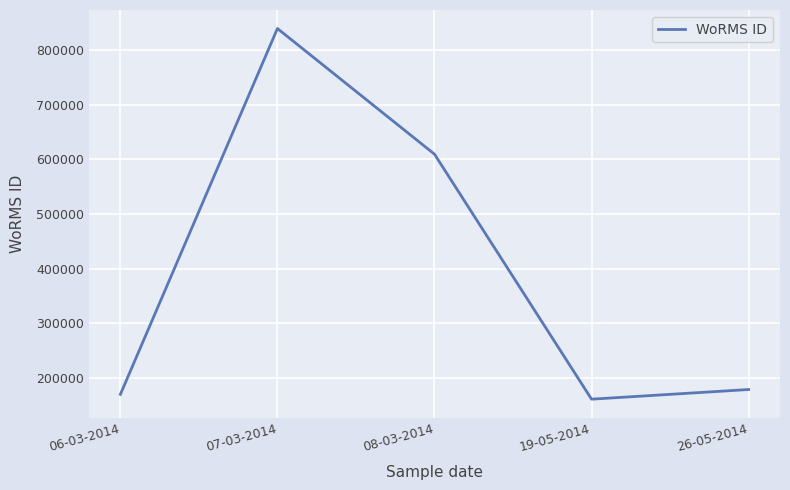

List the labels in order of value, largest first.

07-03-2014, 08-03-2014, 26-05-2014, 06-03-2014, 19-05-2014